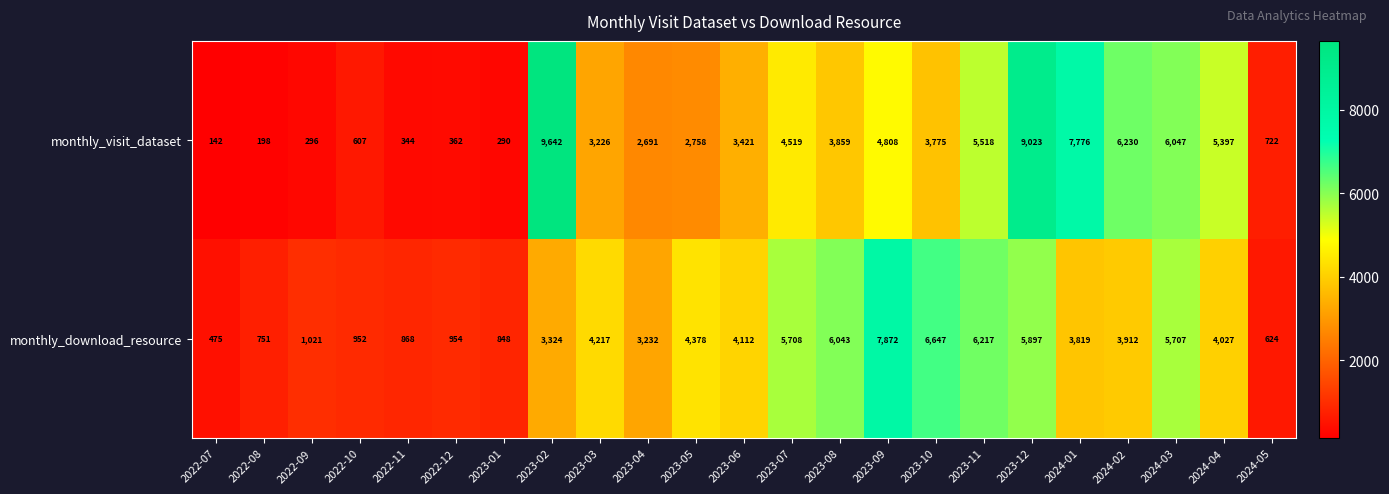

What is the sum of all monthly_download_resource values?

81605